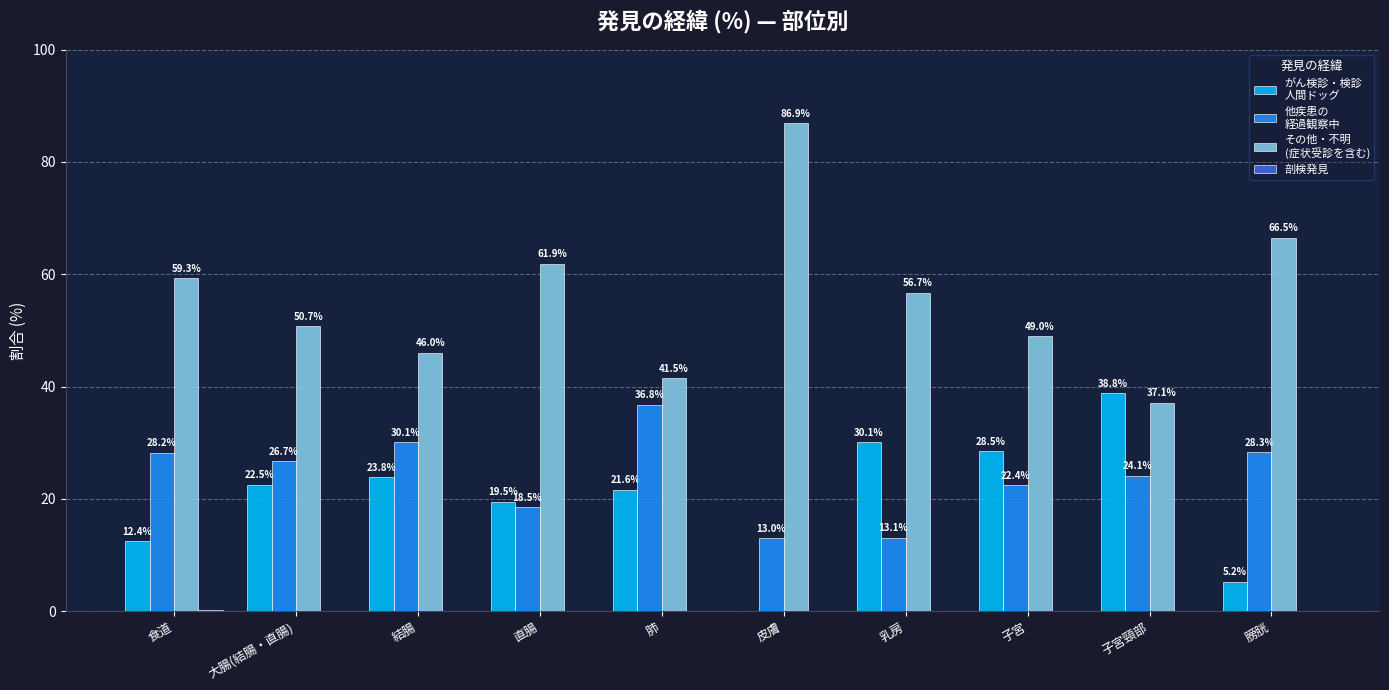

At which category does the chart reach its peak across all series?

皮膚